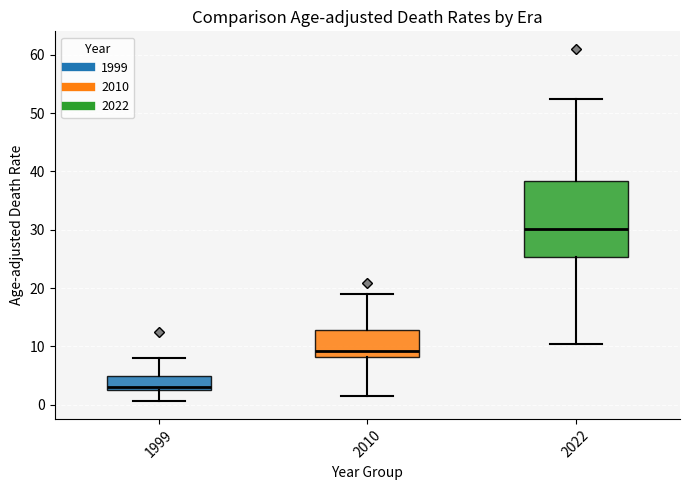

Reading left to right, read every box against the y-axis: the position of its median line, the range the box covers, and the ends of its whiskers. The values are not printed on the chart, so give them approximately, as read against the axis.

1999: median 3, box 2 to 5, whiskers 1 to 8
2010: median 9, box 8 to 13, whiskers 2 to 19
2022: median 30, box 25 to 38, whiskers 10 to 52